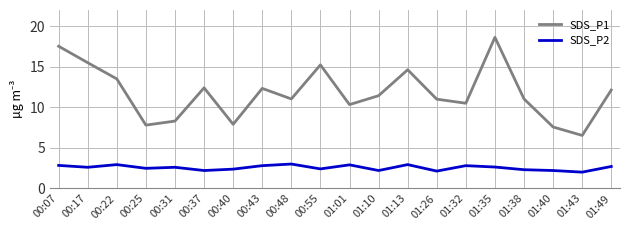

Where is the first local minimum for SDS_P1?

00:25